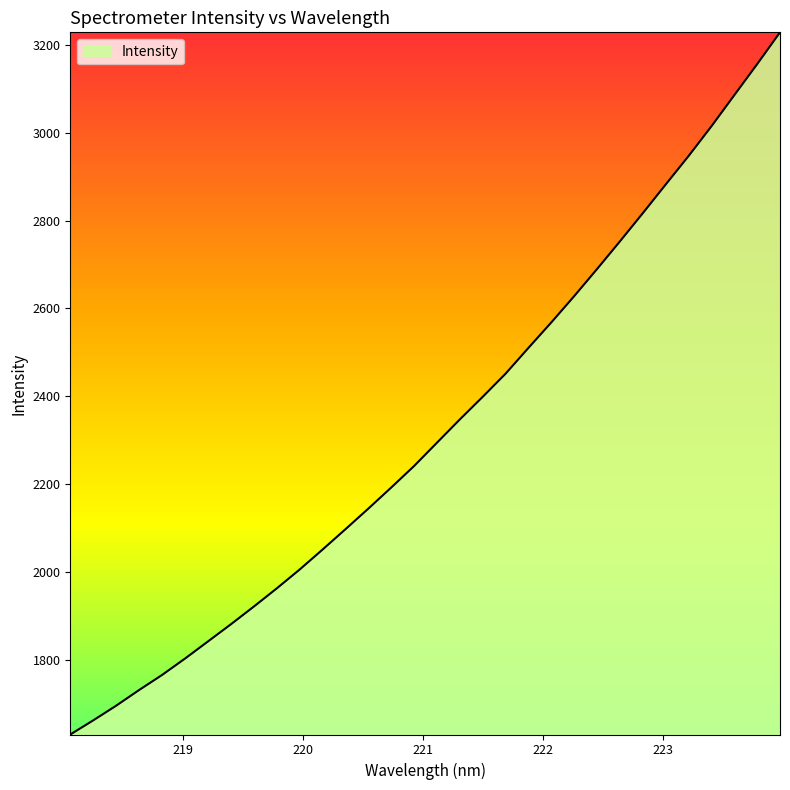

What is the greatest value displayed?

3228.5